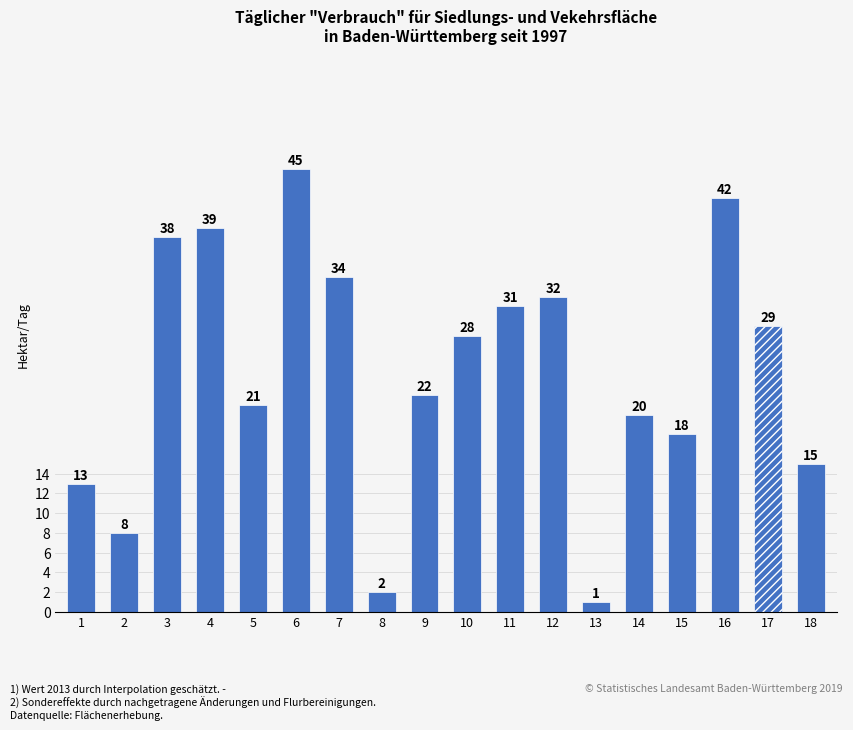

Reading left to right, what are all the values shown in this chart?

13	8	38	39	21	45	34	2	22	28	31	32	1	20	18	42	29	15